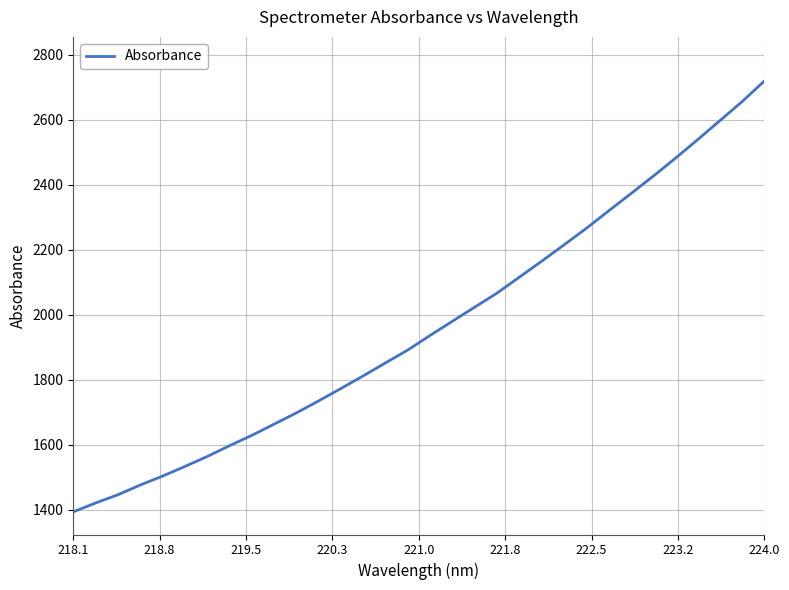

What is the difference between the maximum and minimum values?

1326.2